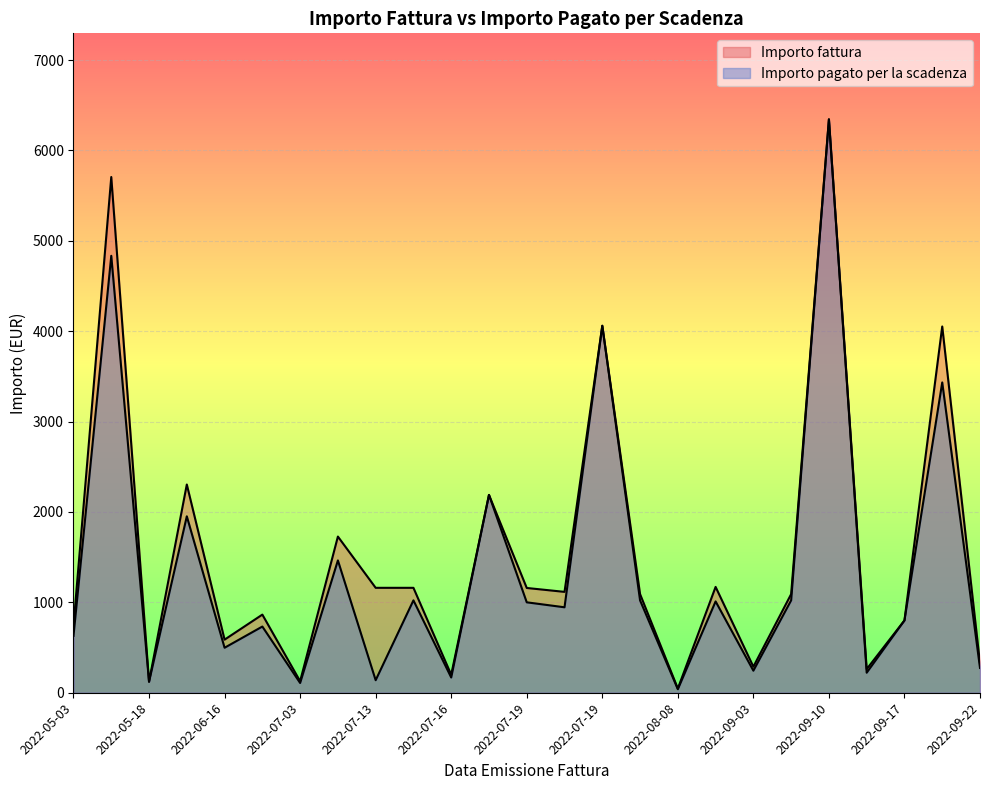

Which has a higher value, 2022-06-22 or 2022-08-08?

2022-06-22